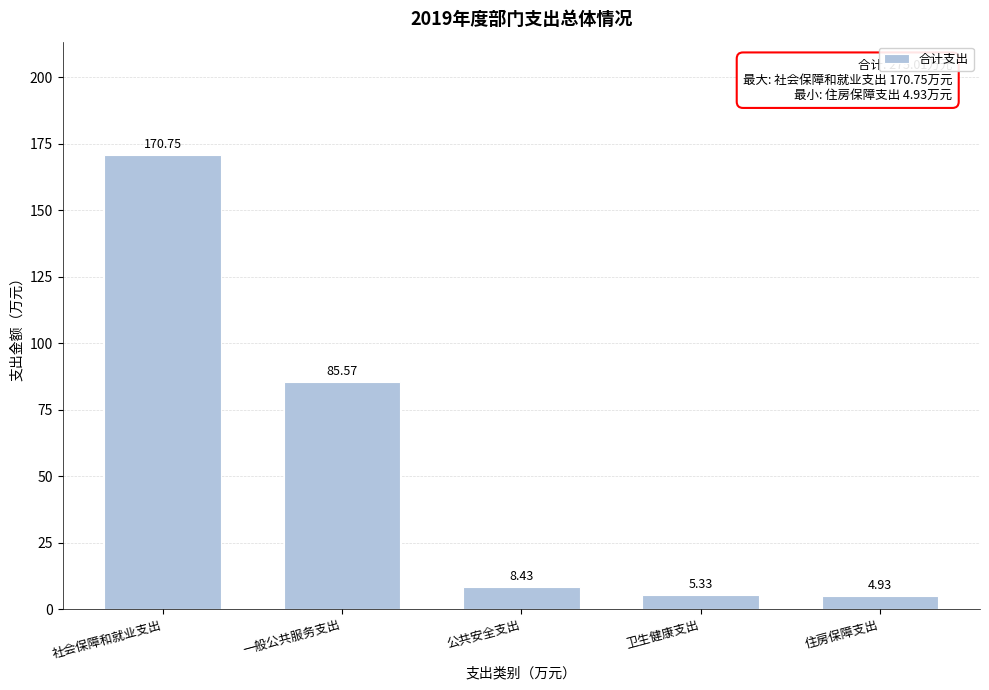

What is the difference between the maximum and minimum values?

165.8